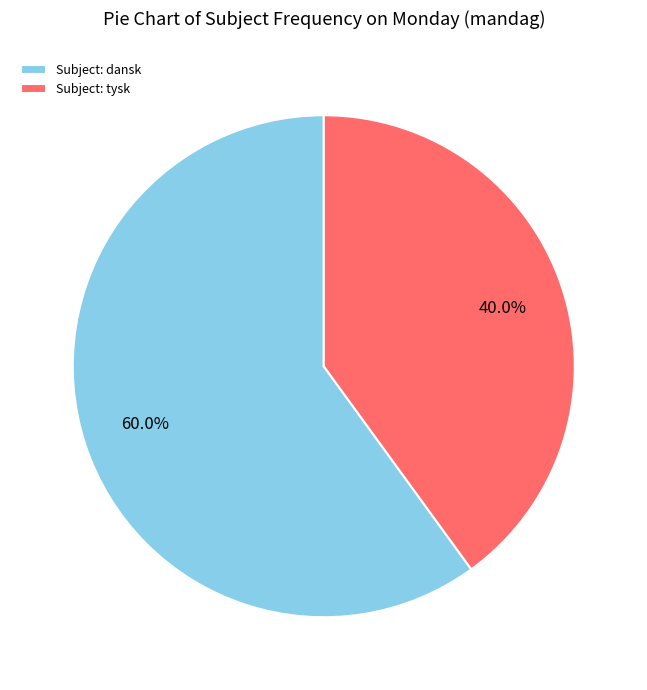

What is the largest slice in the pie chart?

Subject: dansk